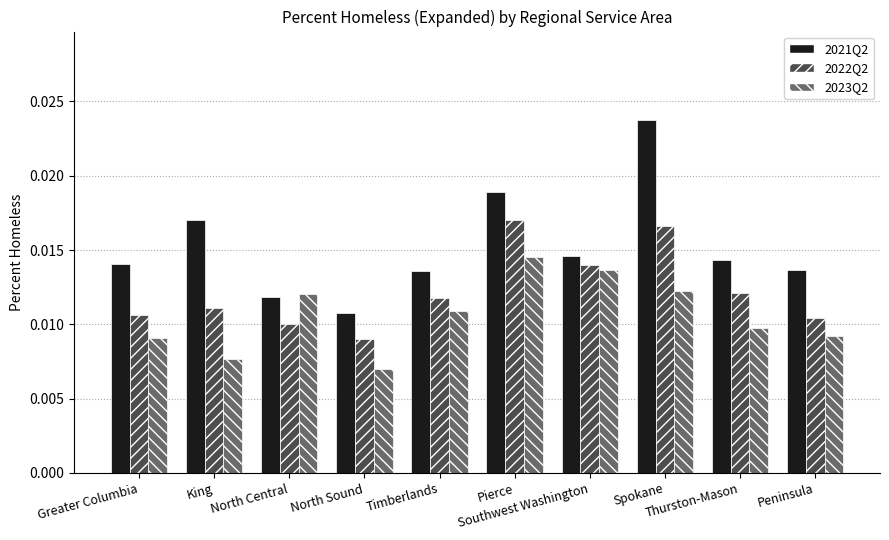

Are the bars horizontal?

No